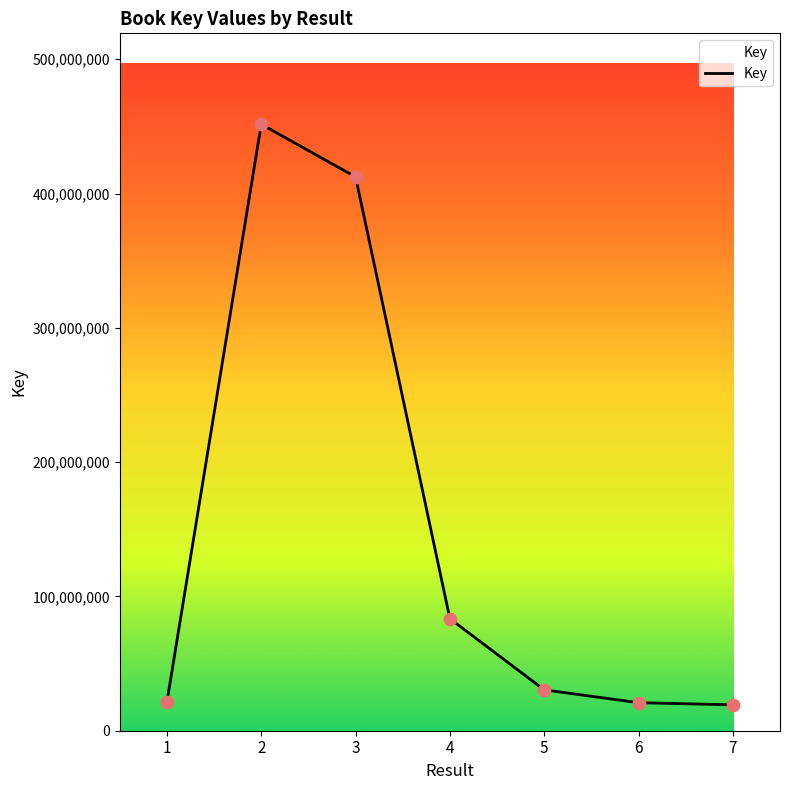

What is the ratio of the value at 6 to the value at 4?

0.3